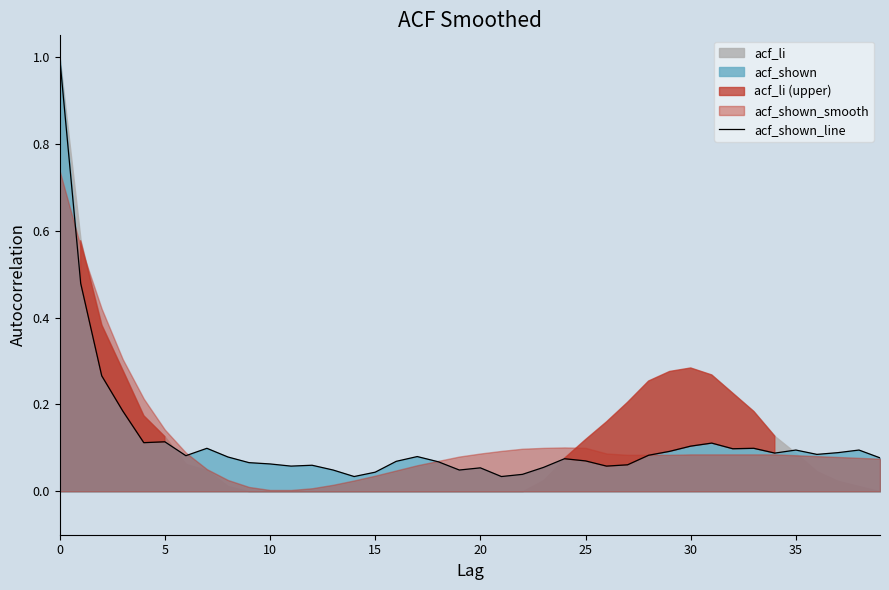

What is the highest value of the acf_shown_line series?

1.0